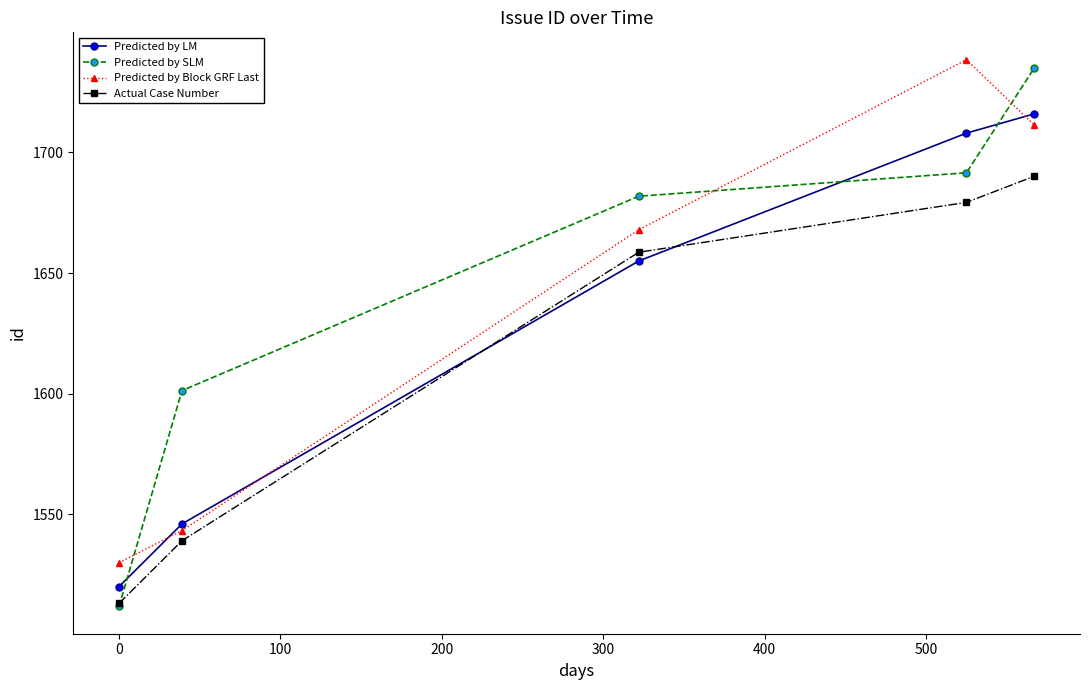

Which series has the largest range (max minus min)?

Predicted by SLM